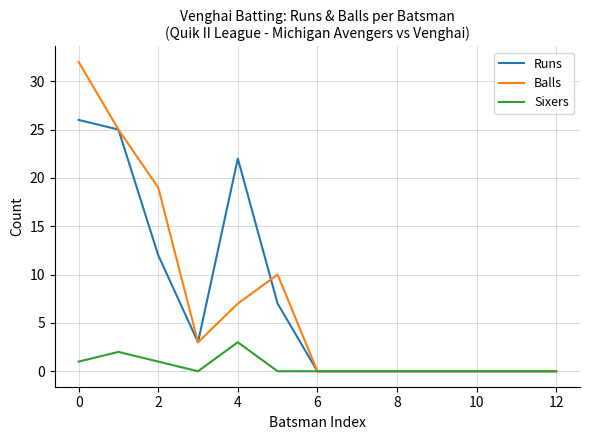

Rank the series by their maximum value, from highest to lowest.

Balls, Runs, Sixers